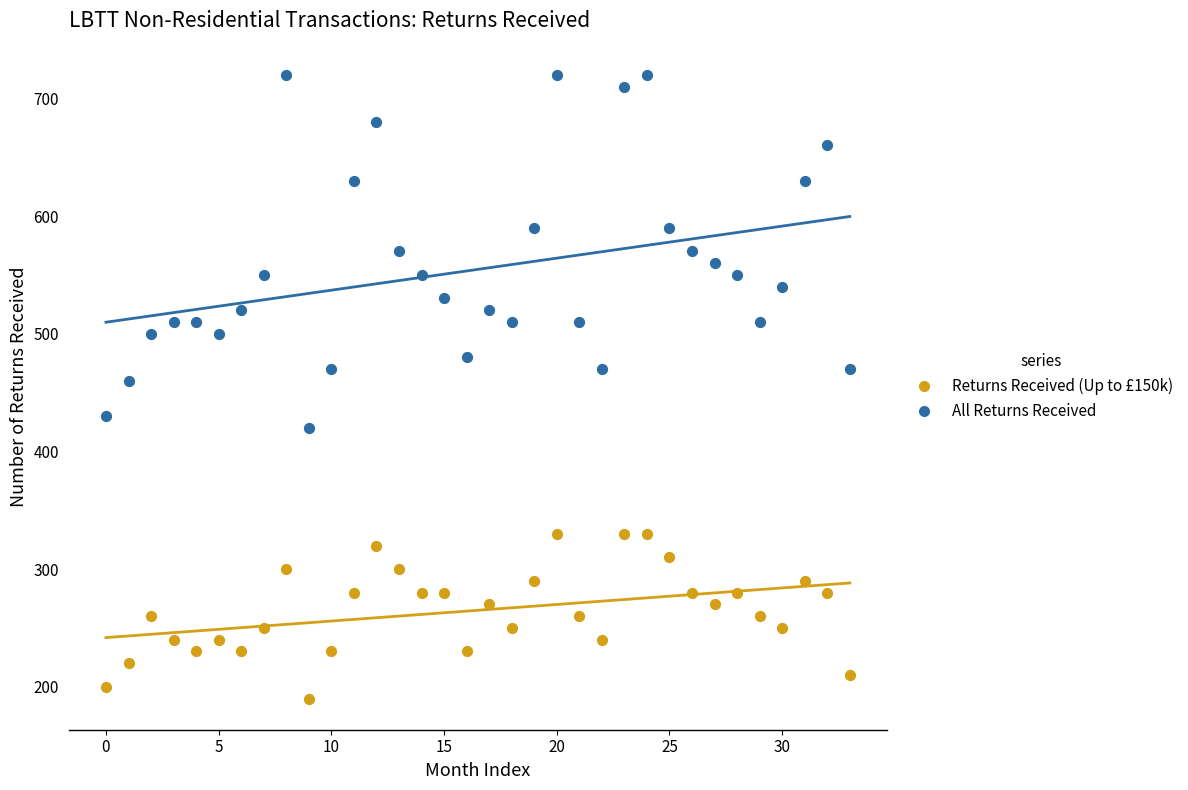

Which series has the widest spread of Y values?

All Returns Received